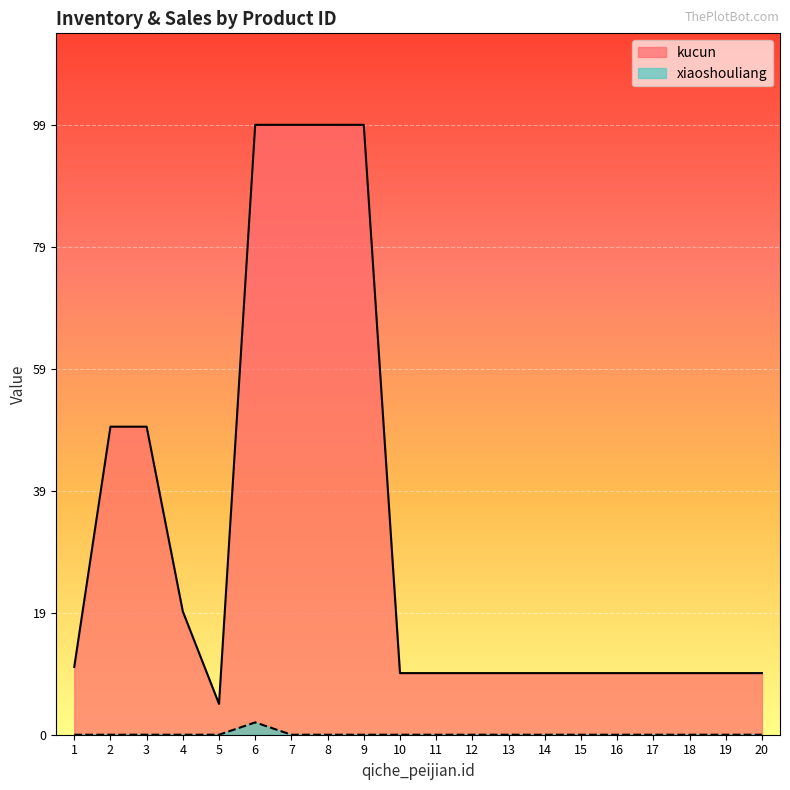

Is it true that xiaoshouliang equals 0 at 17?

True